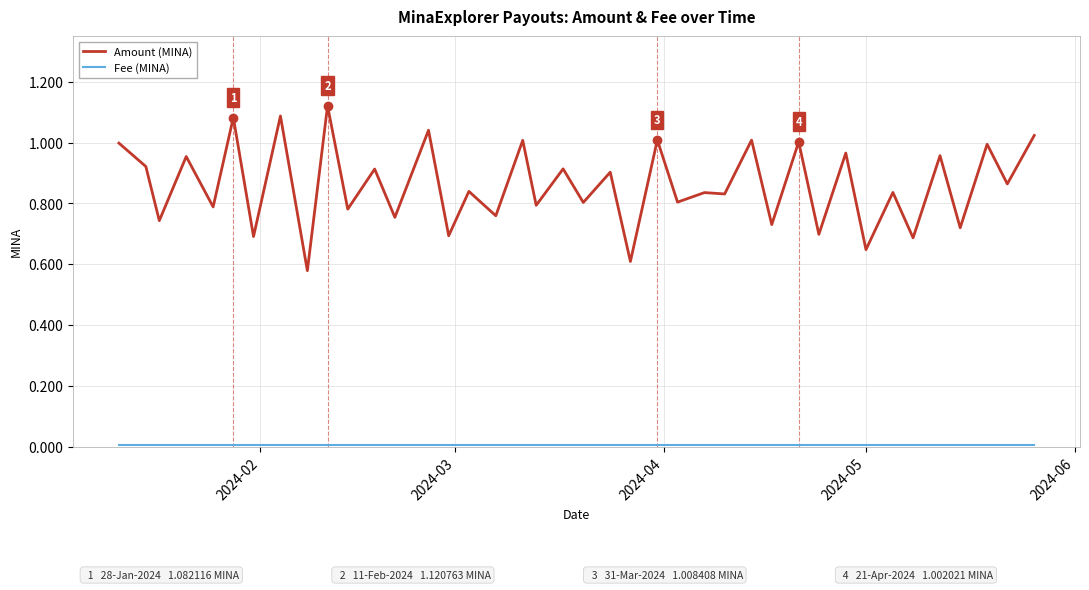

Which series has the widest spread of values?

Amount (MINA)